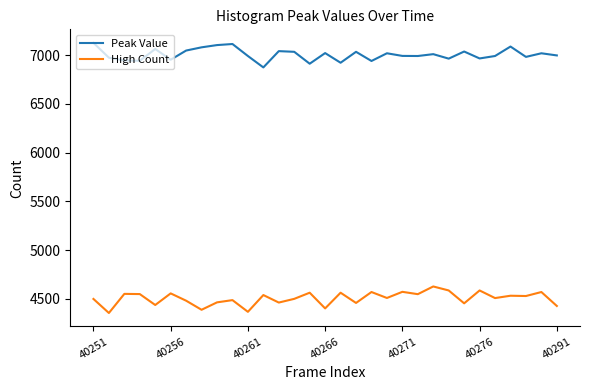

Which series has the largest total across all categories?

Peak Value